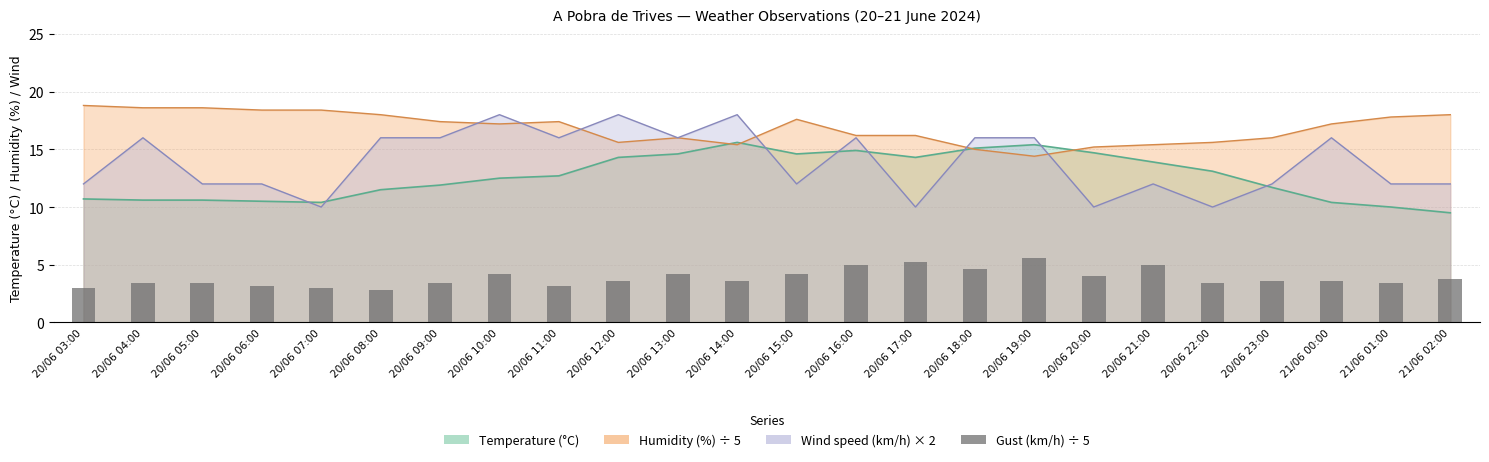

Are the bars grouped side by side (vs. stacked)?

No